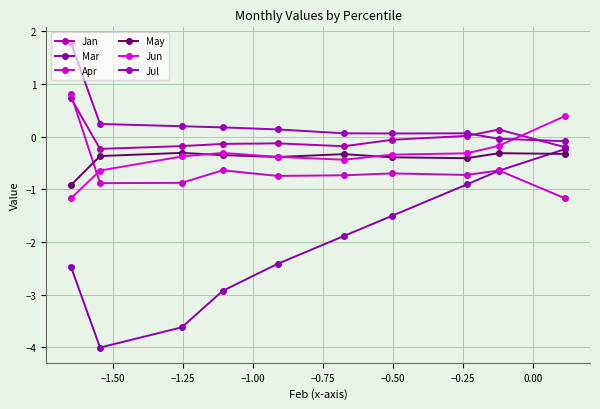

After their last crossing, which series has the higher values: Apr or Jun?

Jun